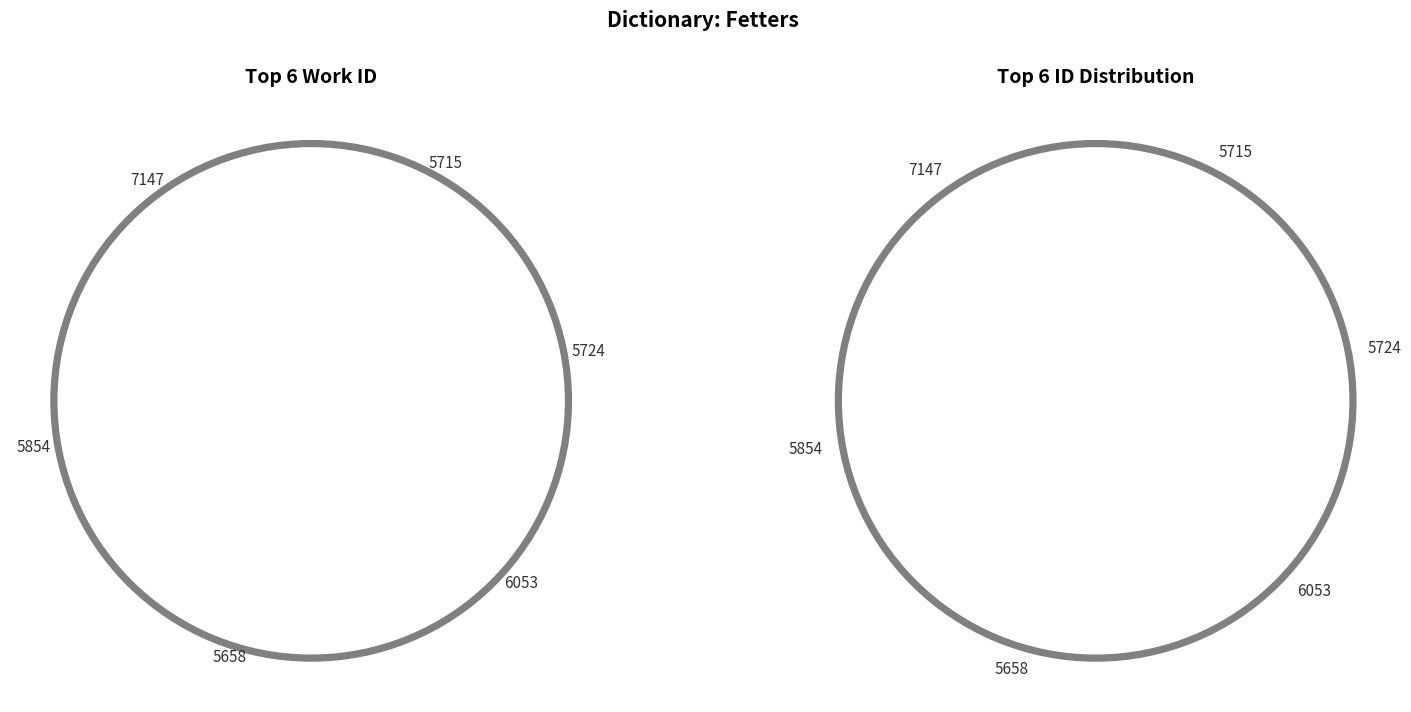

The 5658 slice represents 18% of the pie. True or false?

True